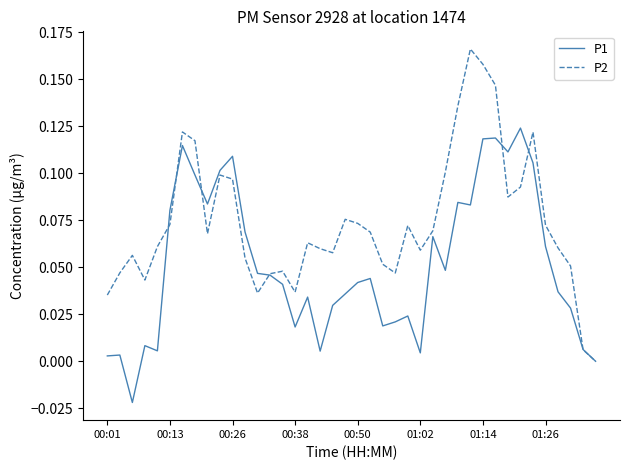

Rank the series by their maximum value, from lowest to highest.

P1, P2